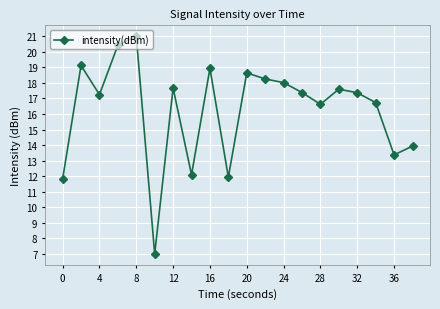

How many values are below 17?

8